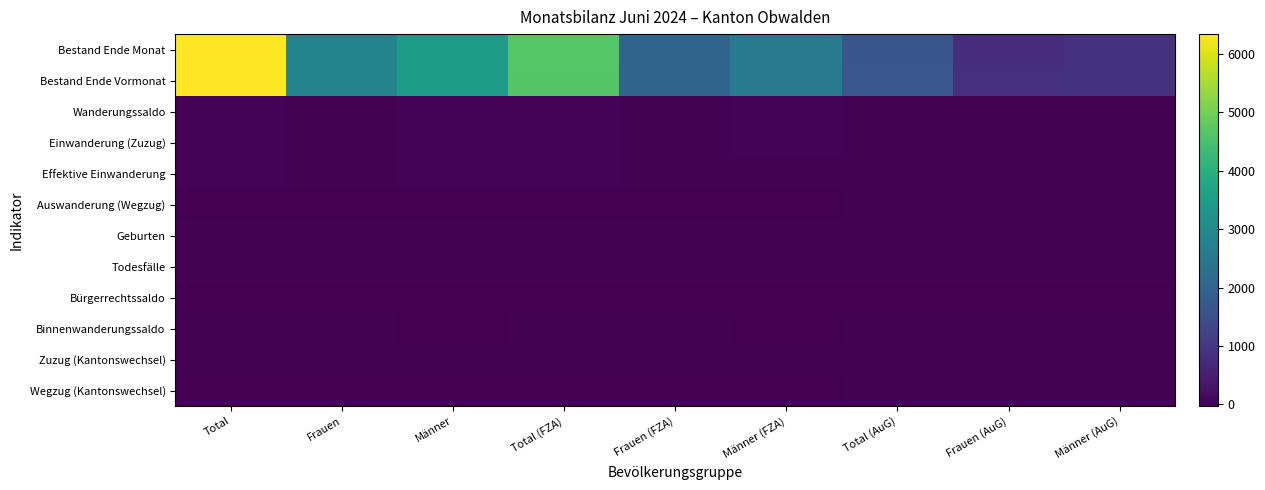

What is the total value across all series at Männer (AuG)?

1743